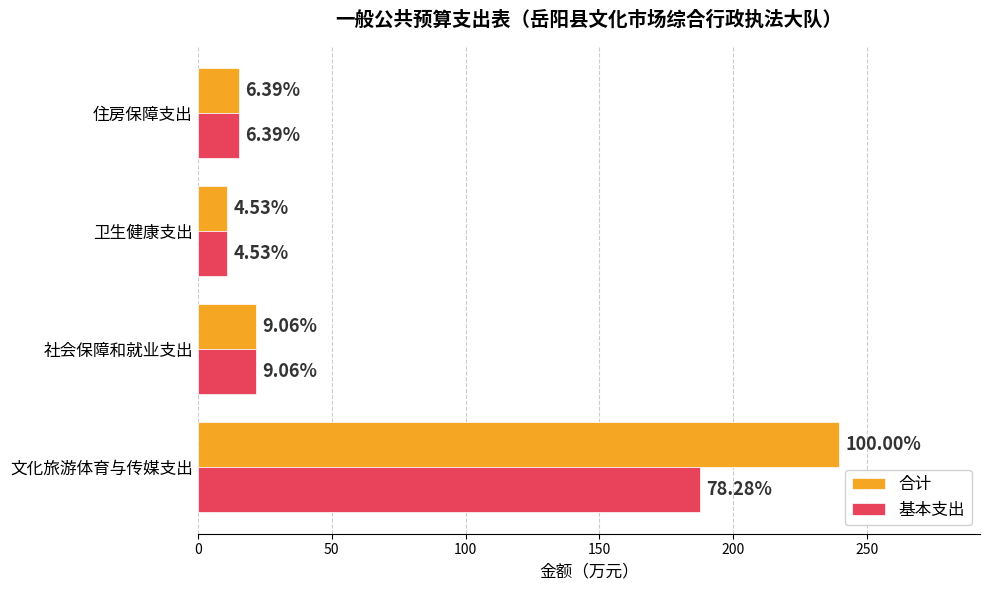

What are all the series names shown in the legend?

合计, 基本支出